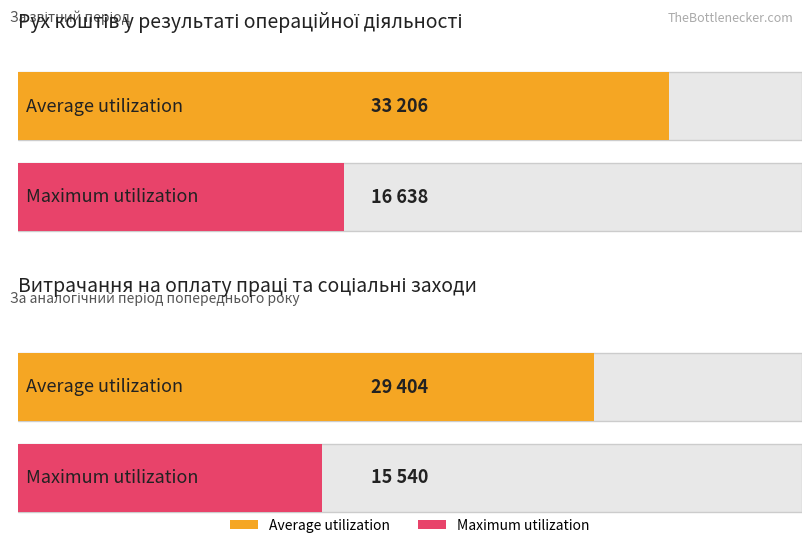

What position from the right is За аналогічний період попереднього року?

1